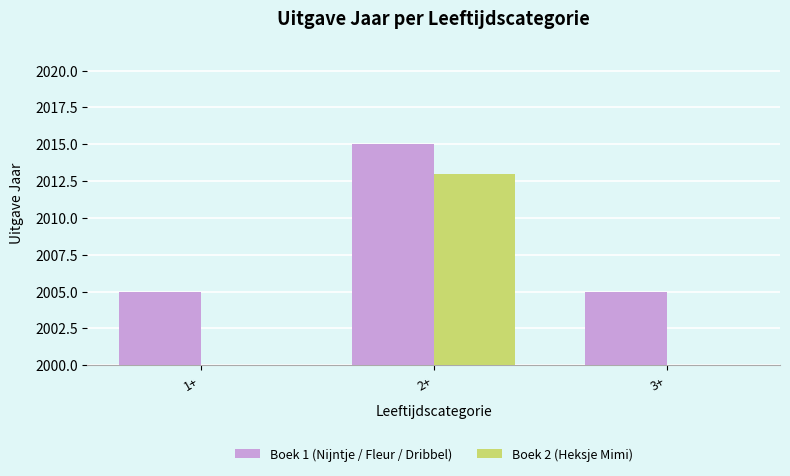

What is the average value of the Boek 1 (Nijntje / Fleur / Dribbel) series?

2008